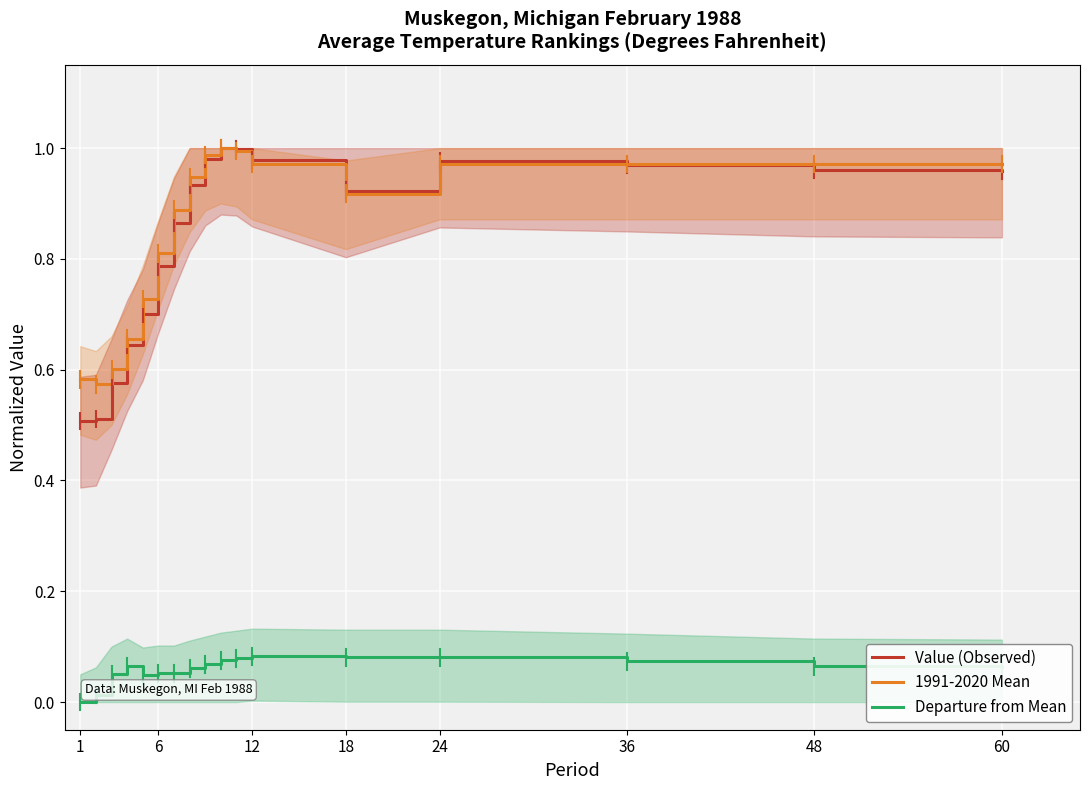

True or false: Departure from Mean and Value (Observed) cross at least once.

False